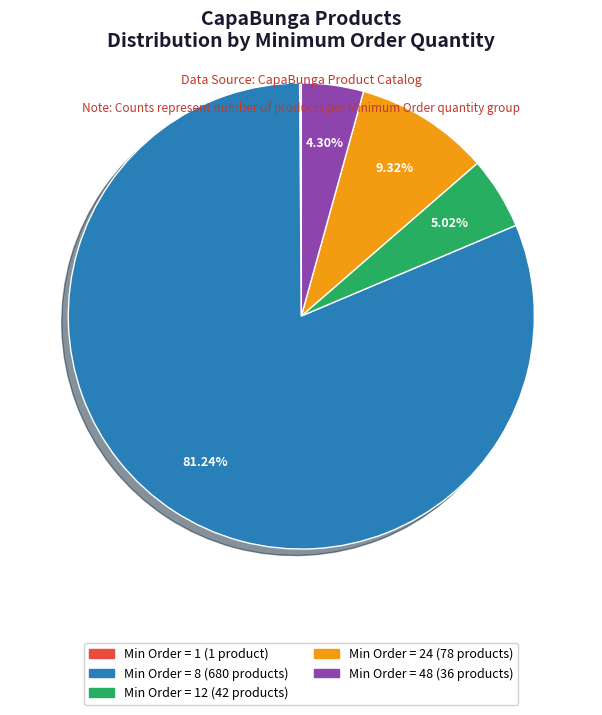

Which has a higher value, Min Order = 48 (36 products) or Min Order = 8 (680 products)?

Min Order = 8 (680 products)